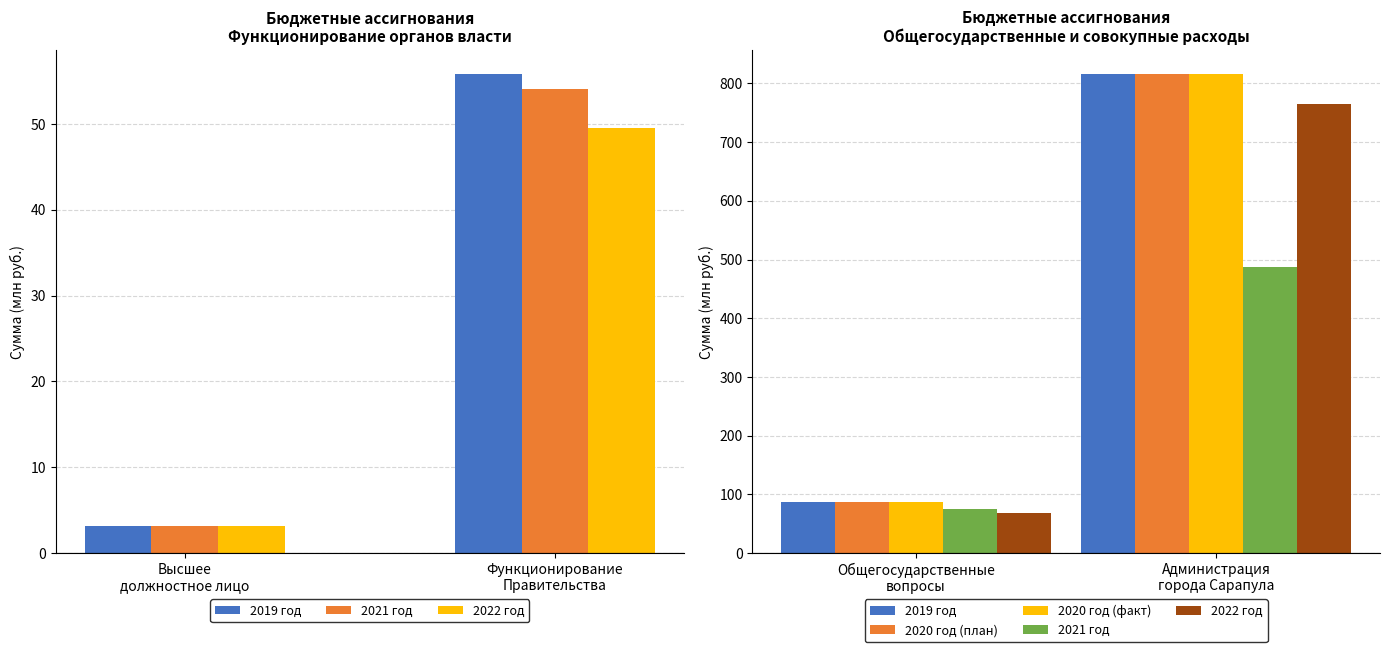

Rank the series by their maximum value, from lowest to highest.

2021 год, 2022 год, 2019 год, 2020 год (план), 2020 год (факт)